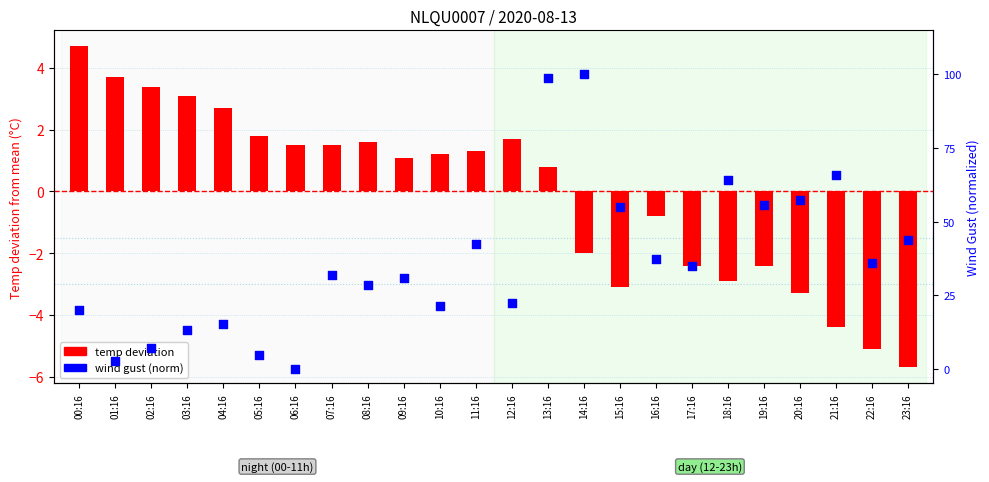

Which series has the largest Y range (max minus min)?

temp deviation